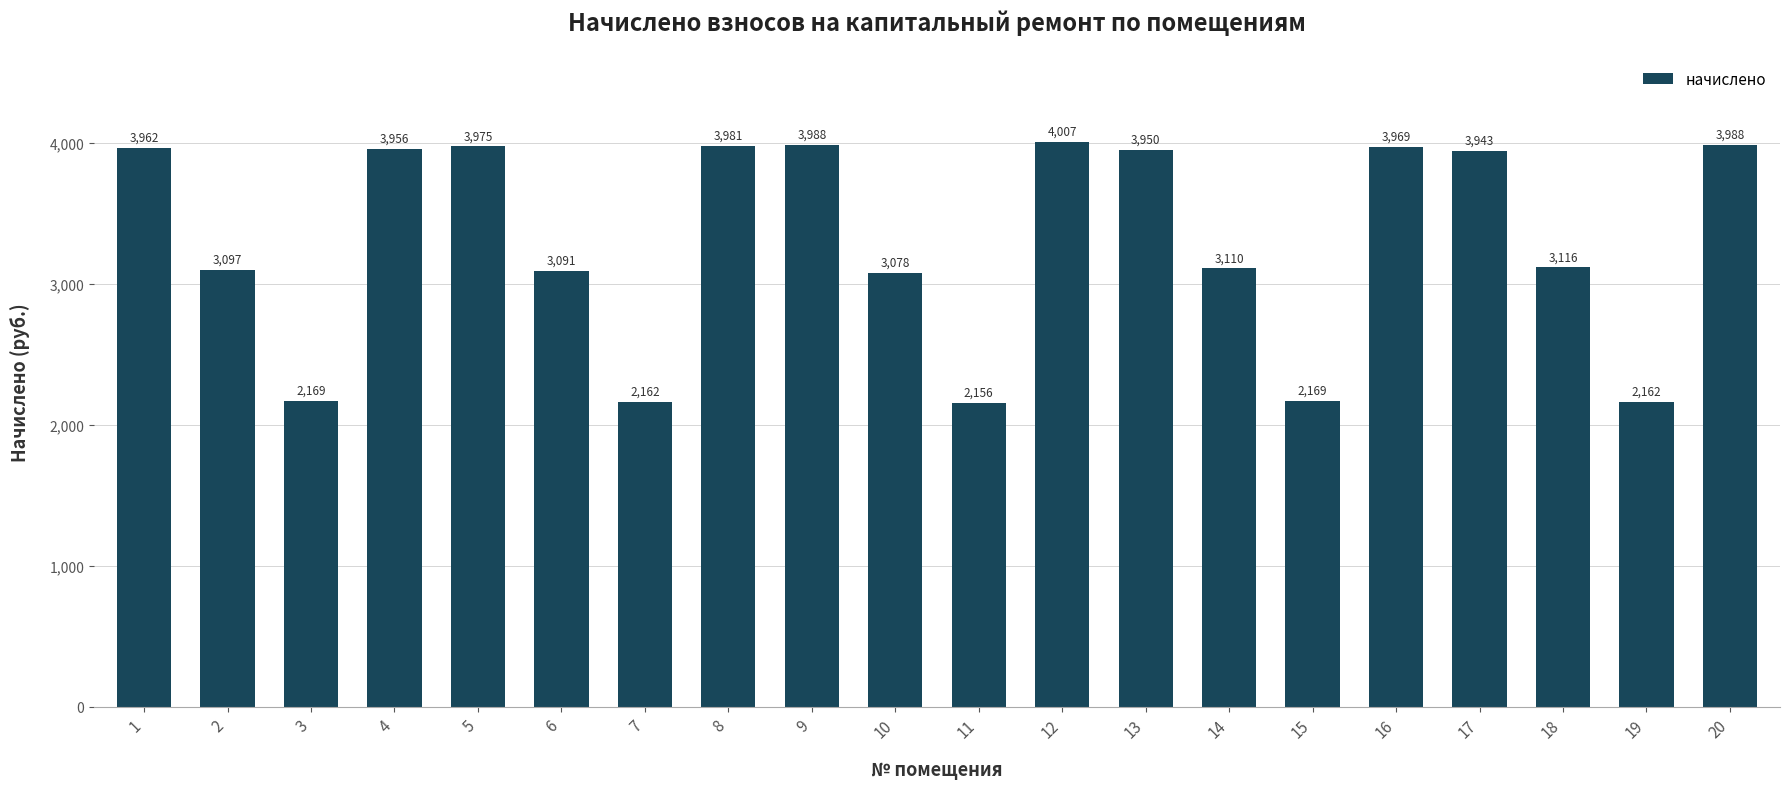

What is the sum of all values?

66029.5